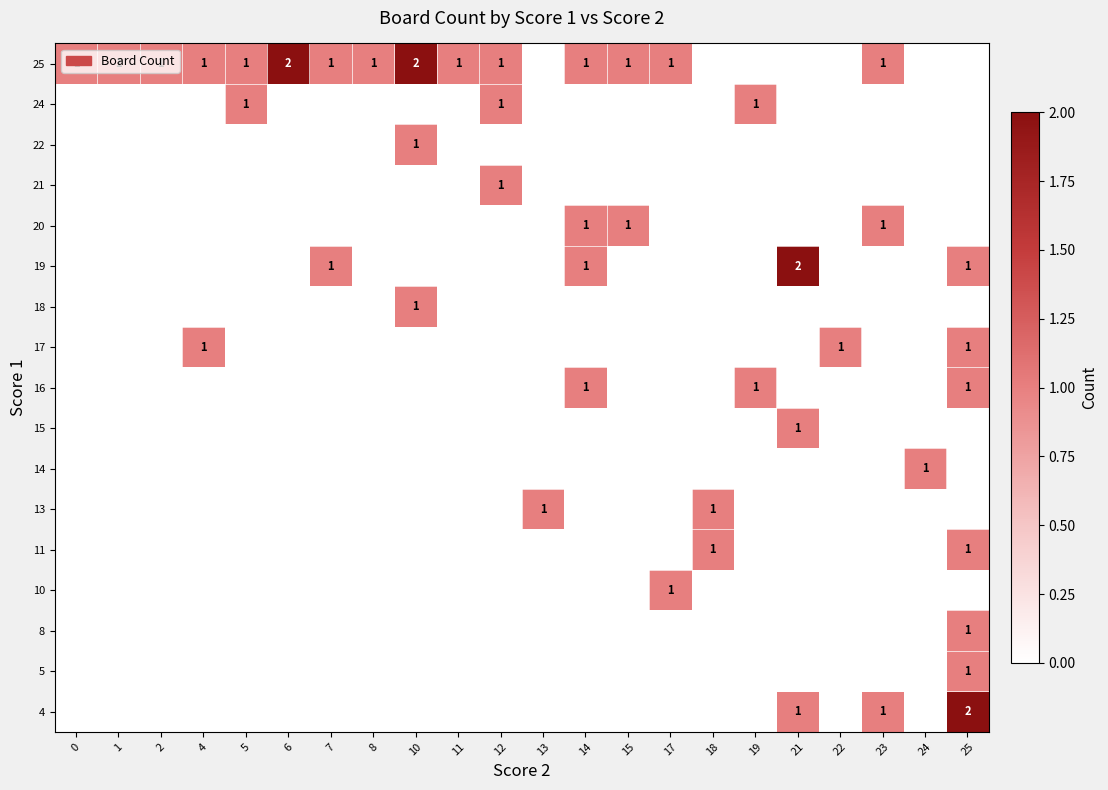

What is the spread (max minus min) of values at 19?

1